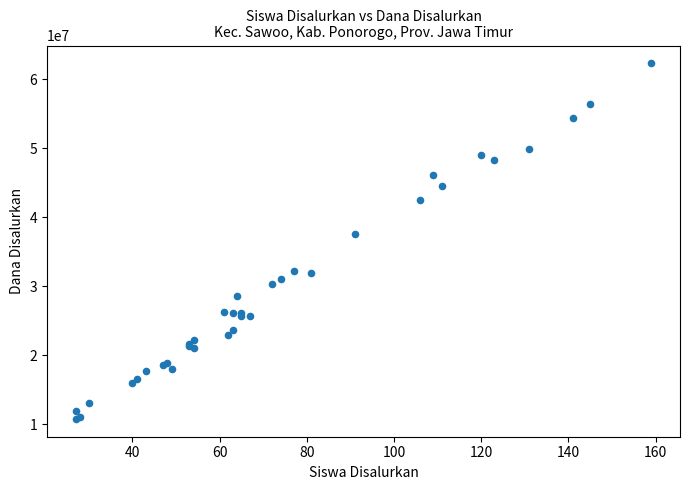

What Y value in the scatter plot is closest to 36562500?

37575000